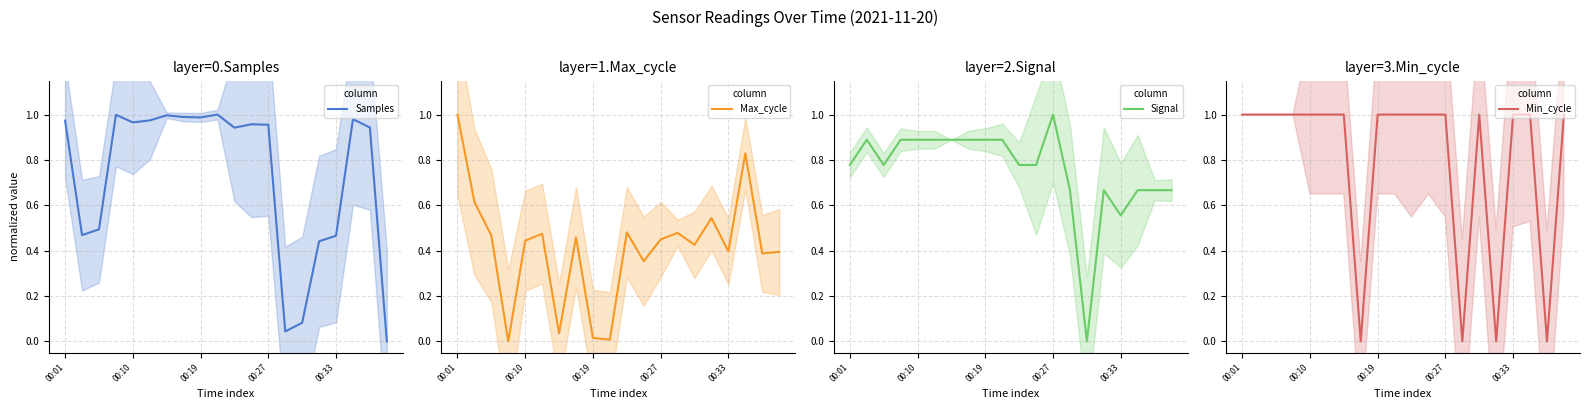

At which category is the sum across all series the highest?

00:01